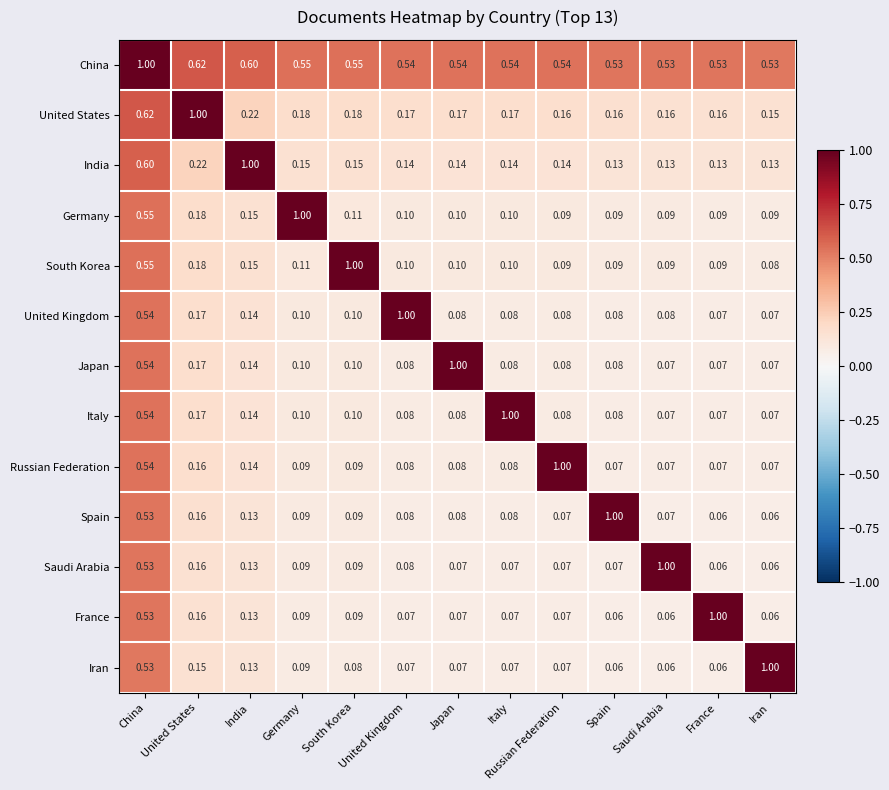

Where is United States nearest to the value 0?

Iran